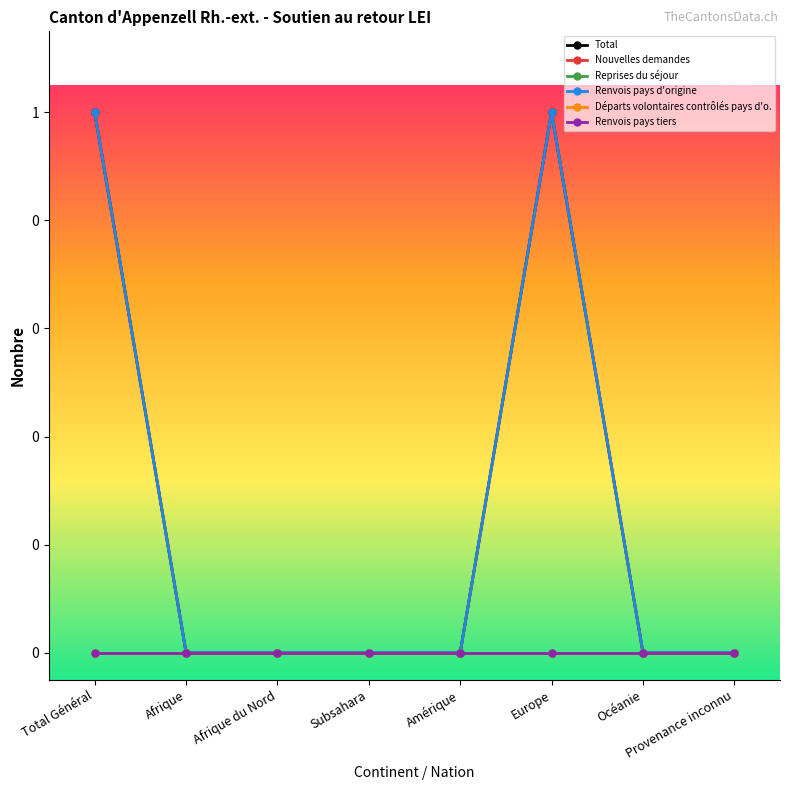

Does the chart have visible grid lines?

No